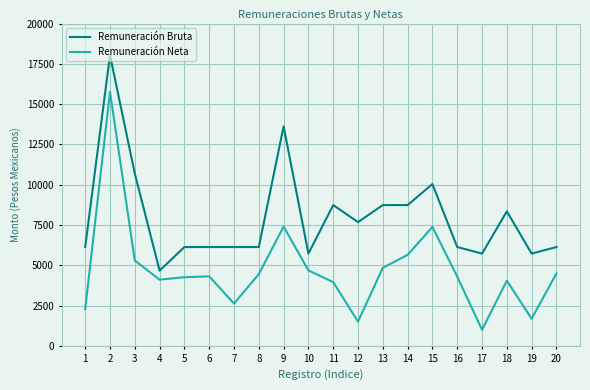

What is the difference between the highest and lowest values at 19?

4043.5